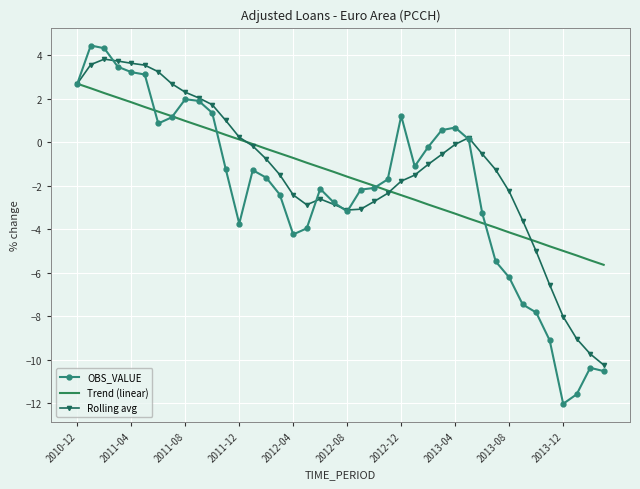

What is the maximum value for Trend (linear)?

2.7